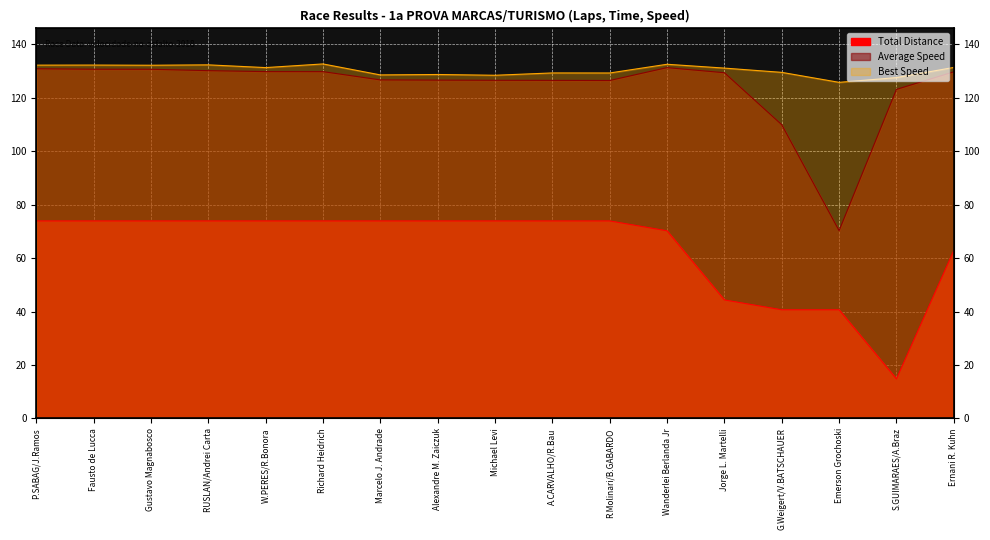

What is the average value of the Total Laps series?

63.9